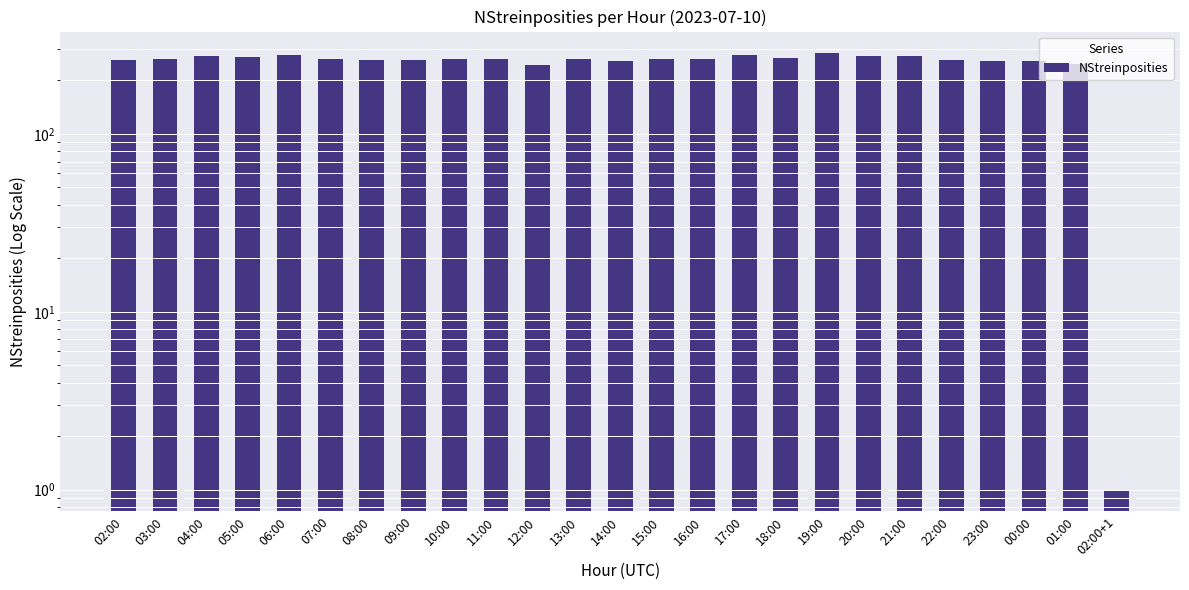

Rank the categories by value from lowest to highest.

02:00+1, 12:00, 01:00, 14:00, 00:00, 23:00, 09:00, 02:00, 22:00, 08:00, 03:00, 11:00, 10:00, 07:00, 13:00, 15:00, 16:00, 18:00, 05:00, 04:00, 20:00, 21:00, 17:00, 06:00, 19:00